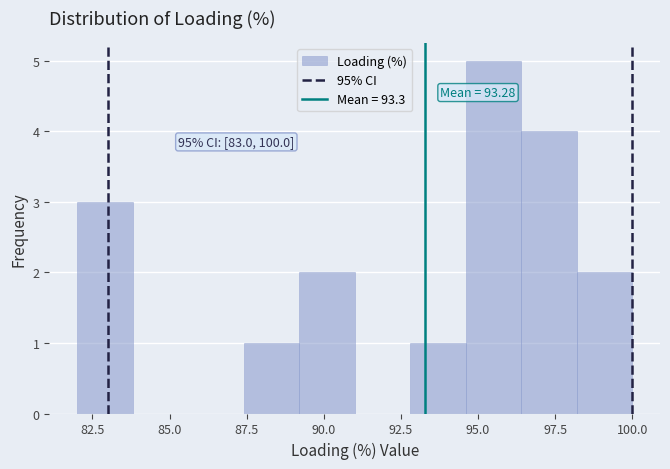

Around what value on the x-axis is the tallest bar? Give the approximate position of its centre, as read against the axis.

95.5